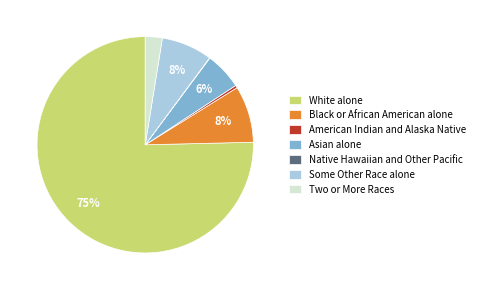

To the nearest percent, what portion does Two or More Races represent?

3%